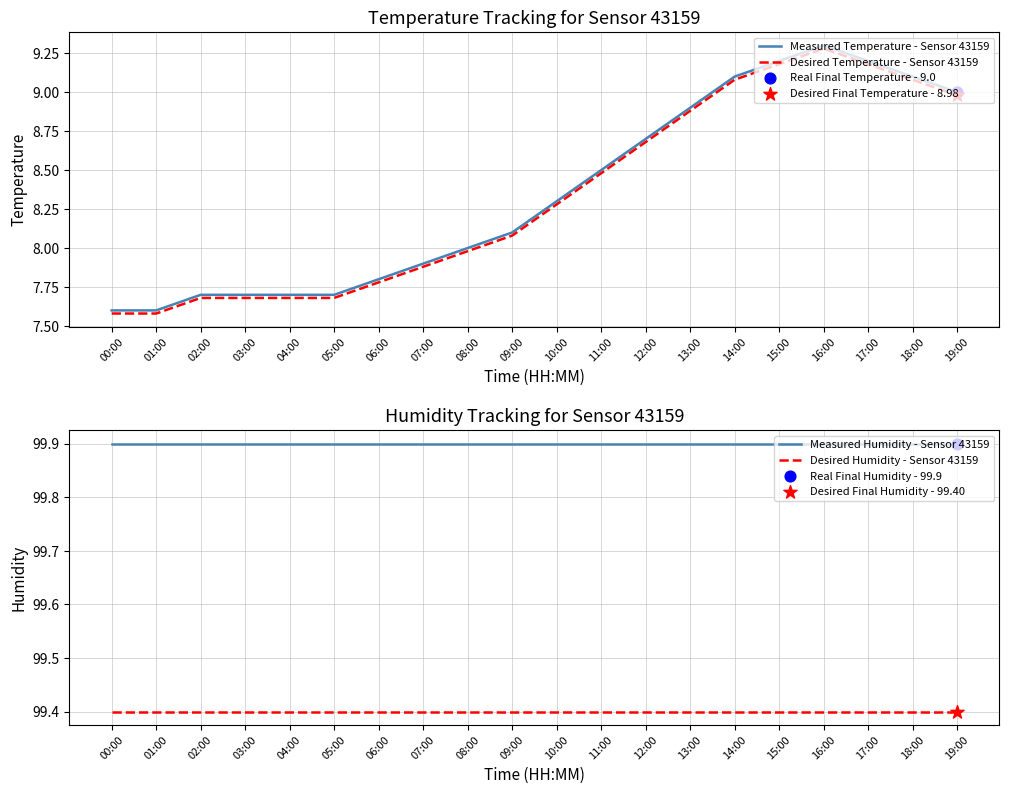

Which series reaches the maximum Y coordinate?

Measured Humidity - Sensor 43159